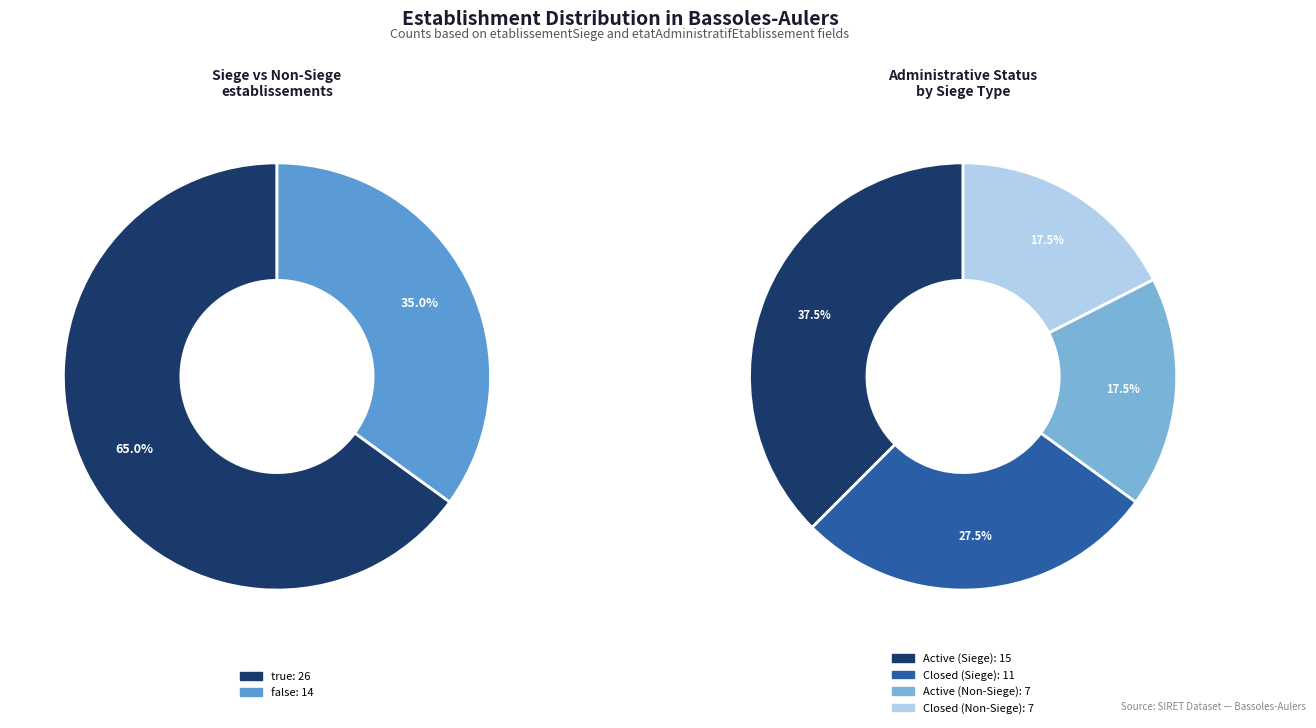

What is the change in value from true to false?

-12